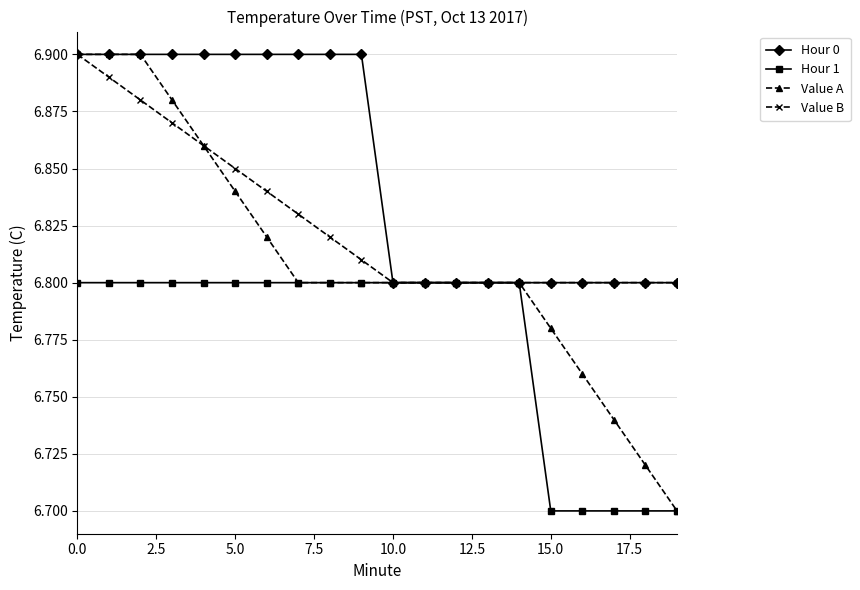

Which series has the largest total across all categories?

Hour 0